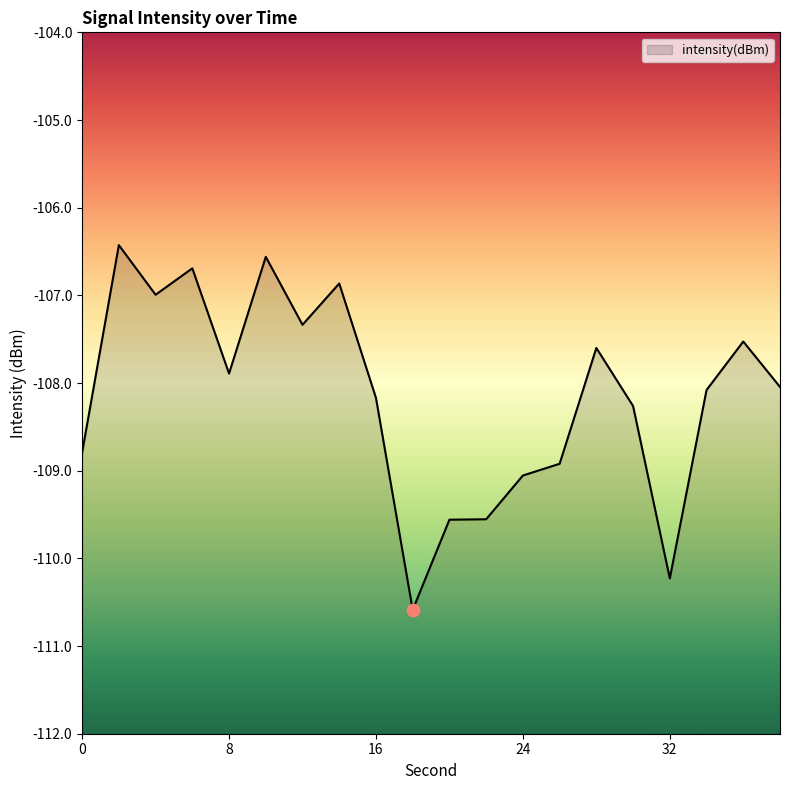

Between 12 and 24, which is larger?

12